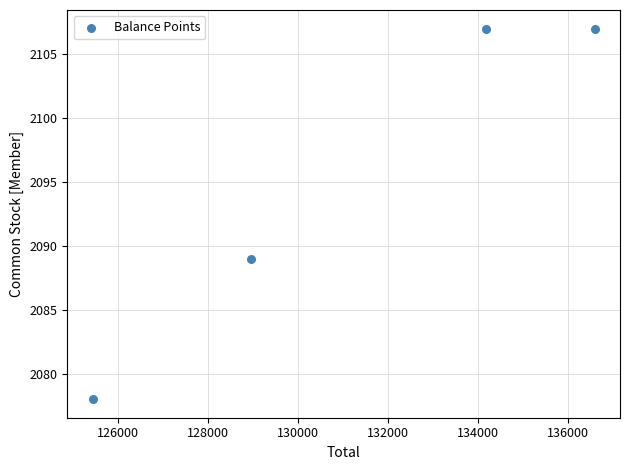

What Y value in the scatter plot is closest to 2092?

2089